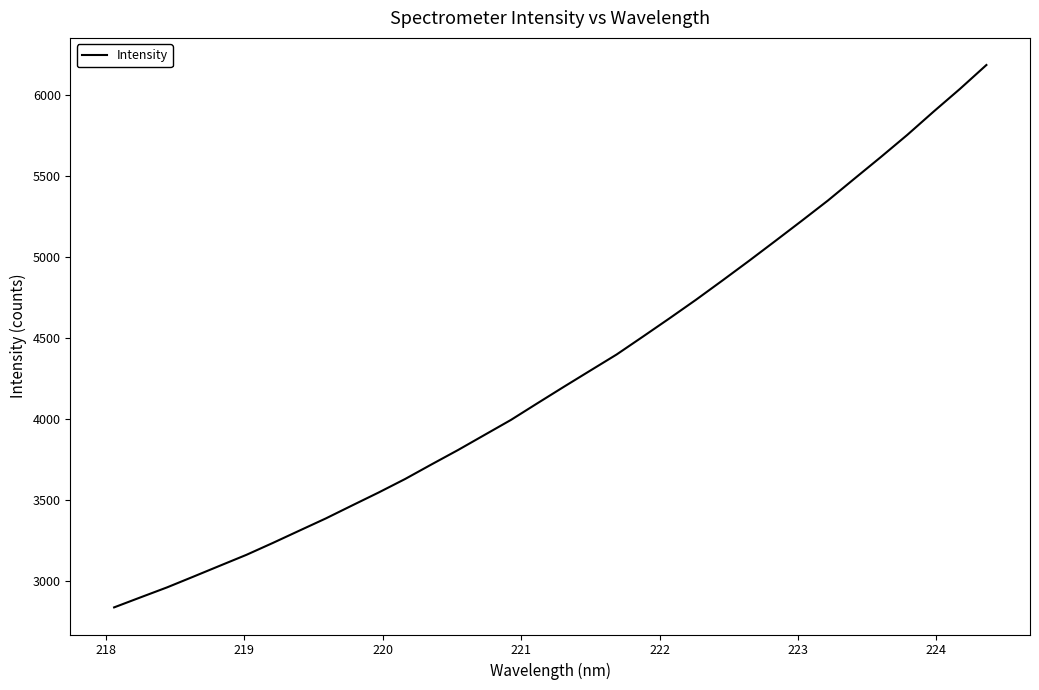

What is the difference between the maximum and minimum values?

3347.5